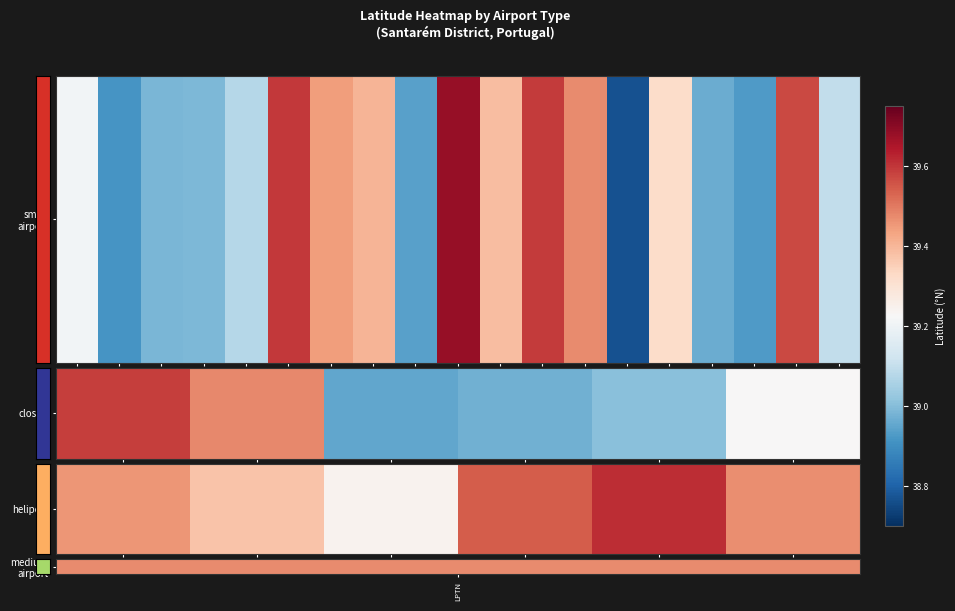

Rank the categories by value from highest to lowest.

4, 3, 5, LPTN, 1, 2